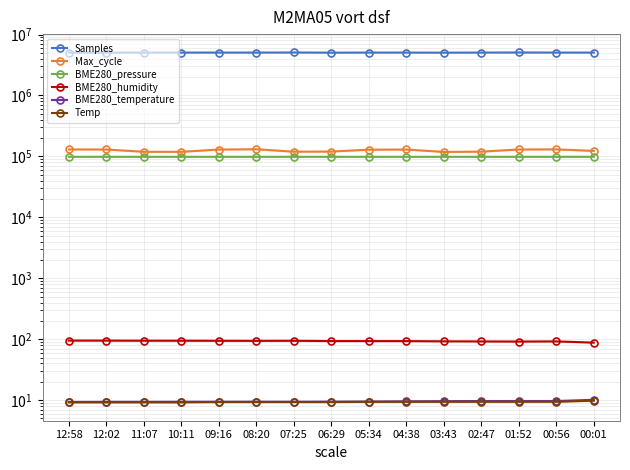

Which series has the largest total across all categories?

Samples